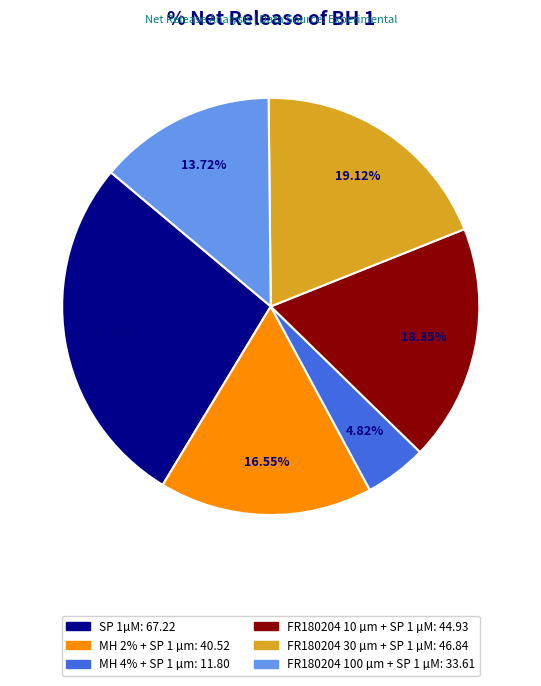

Does FR180204 10 µm + SP 1 µM represent more than half of the total?

No